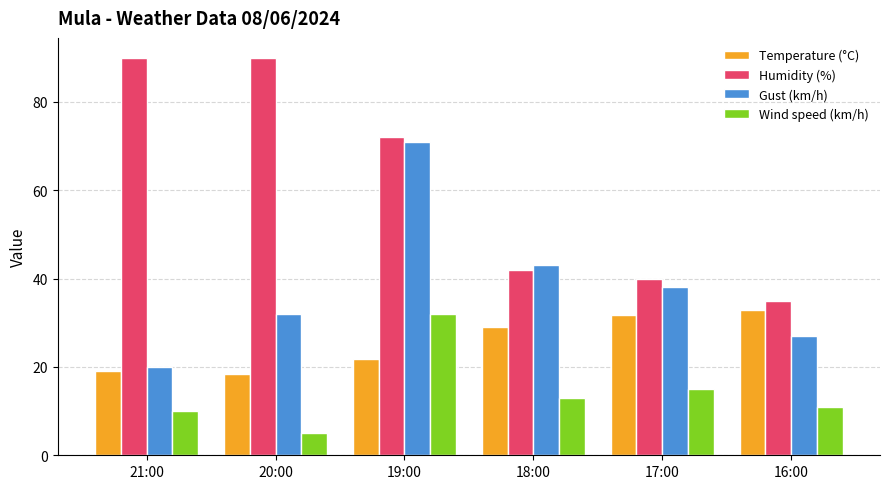

List the labels in order of Gust (km/h) value, largest first.

19:00, 18:00, 17:00, 20:00, 16:00, 21:00